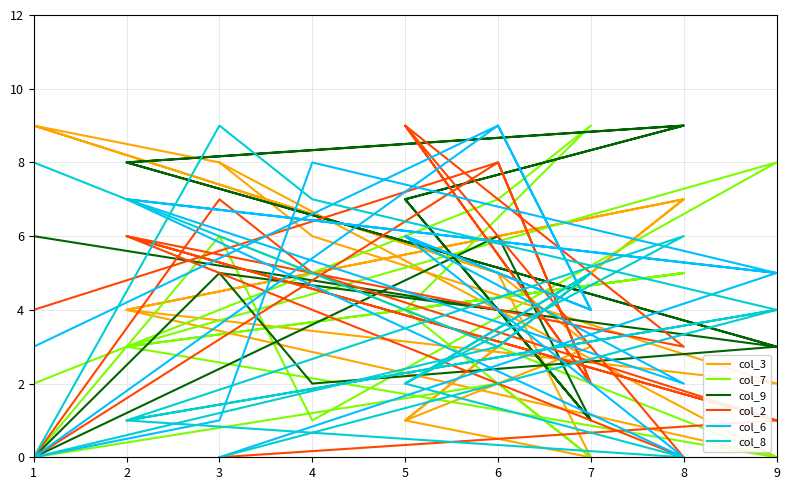

True or false: col_9 has more than 2 interior local peaks.

True